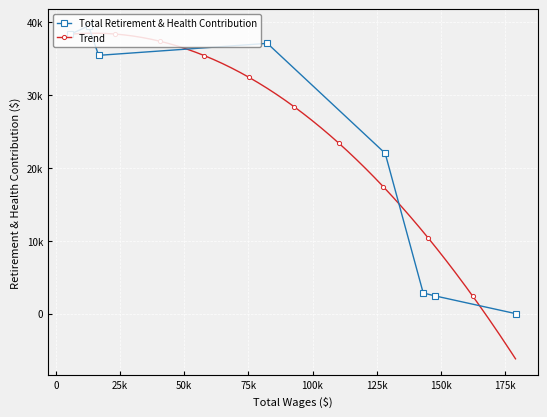

How many interior local peaks (higher than both neighbors) does the data have?

2